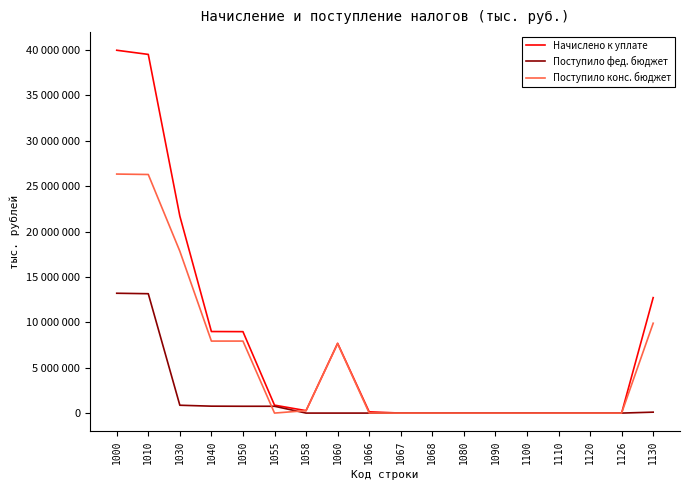

Rank the series by their maximum value, from highest to lowest.

Начислено к уплате, Поступило конс. бюджет, Поступило фед. бюджет